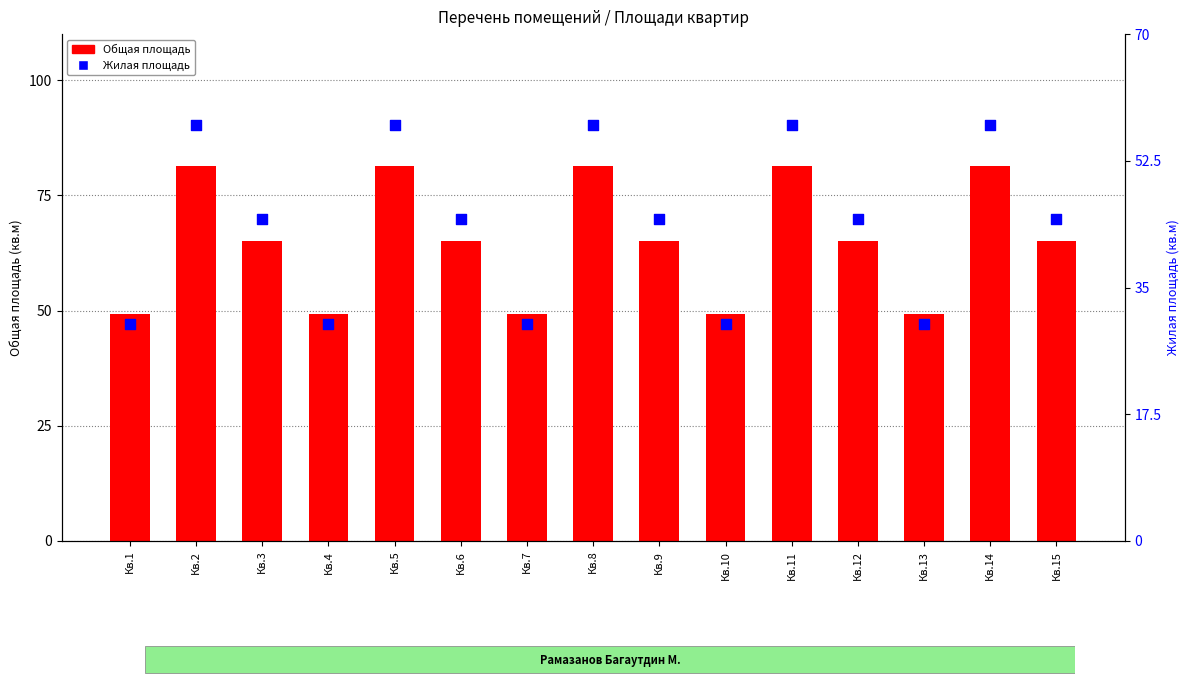

Is the value of Общая площадь at Кв.8 greater than the value of Жилая площадь at Кв.7?

Yes